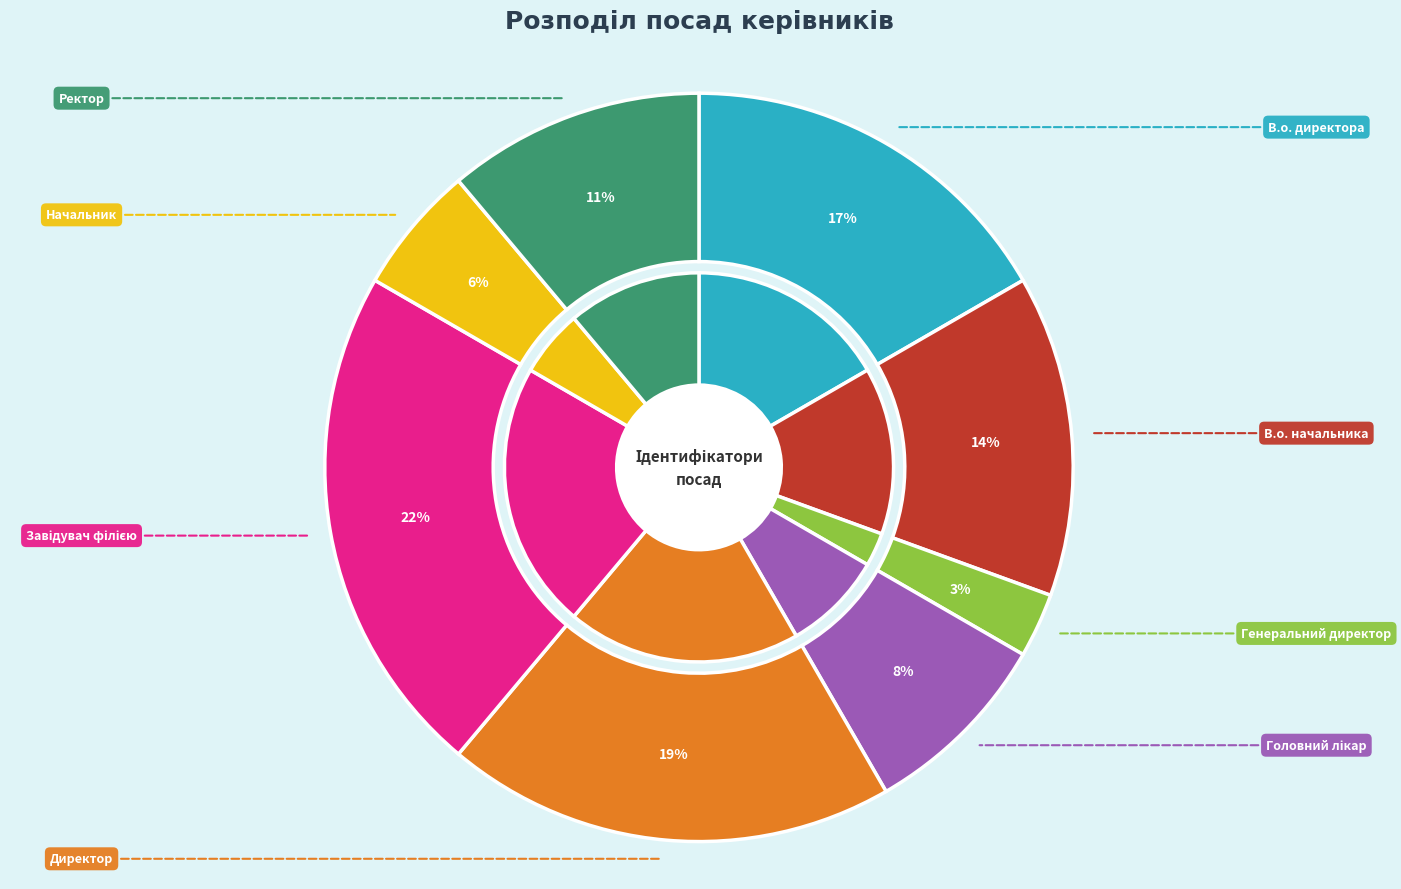

How many segments does this pie chart have?

8